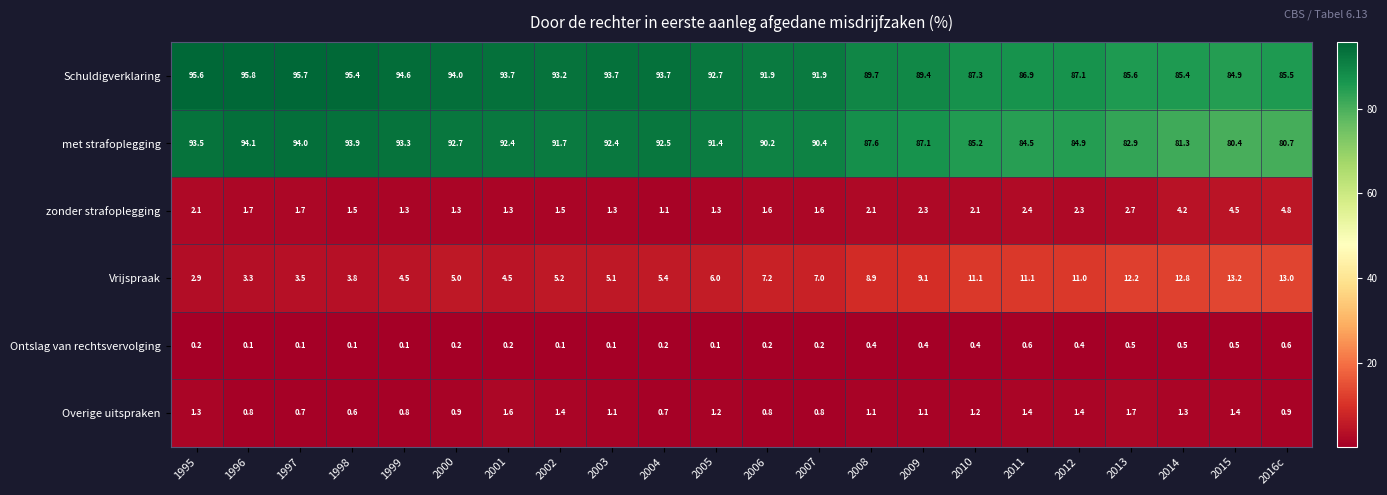

What is the sum of the Overige uitspraken values at 1997 and 2005?

1.9